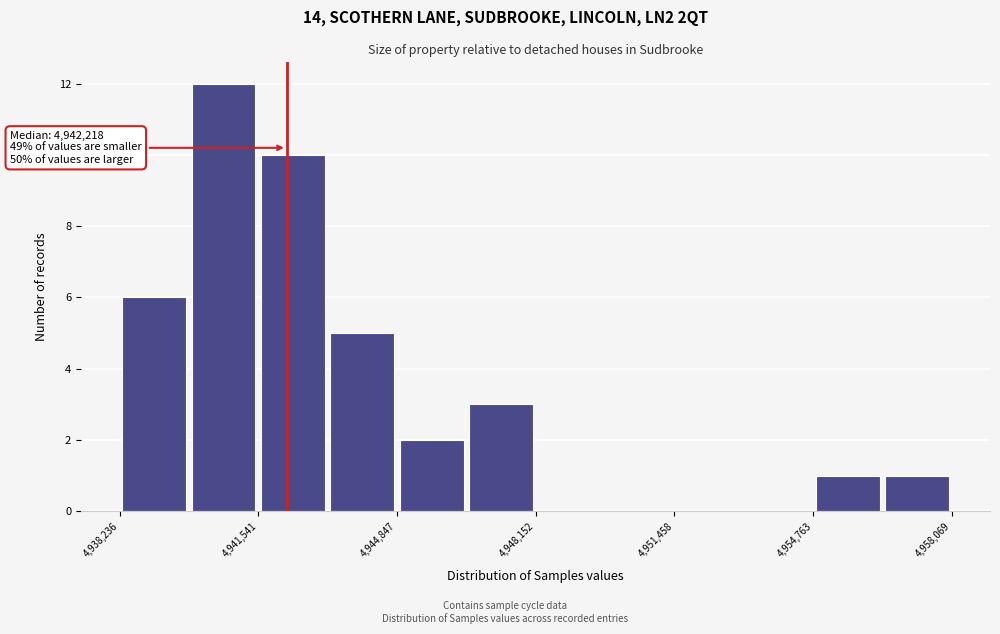

Read against the x-axis, roughly where is the centre of the tallest bar?

4940500